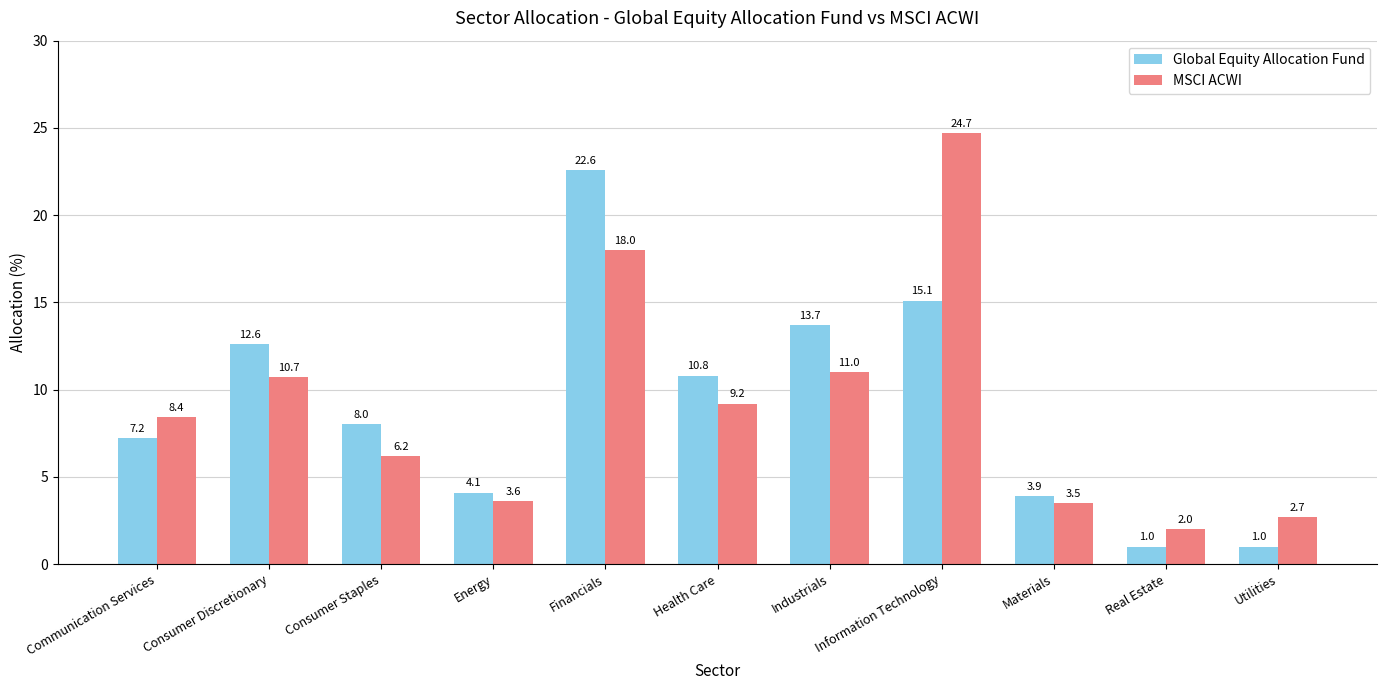

Where does the MSCI ACWI series first go above 8?

Communication Services